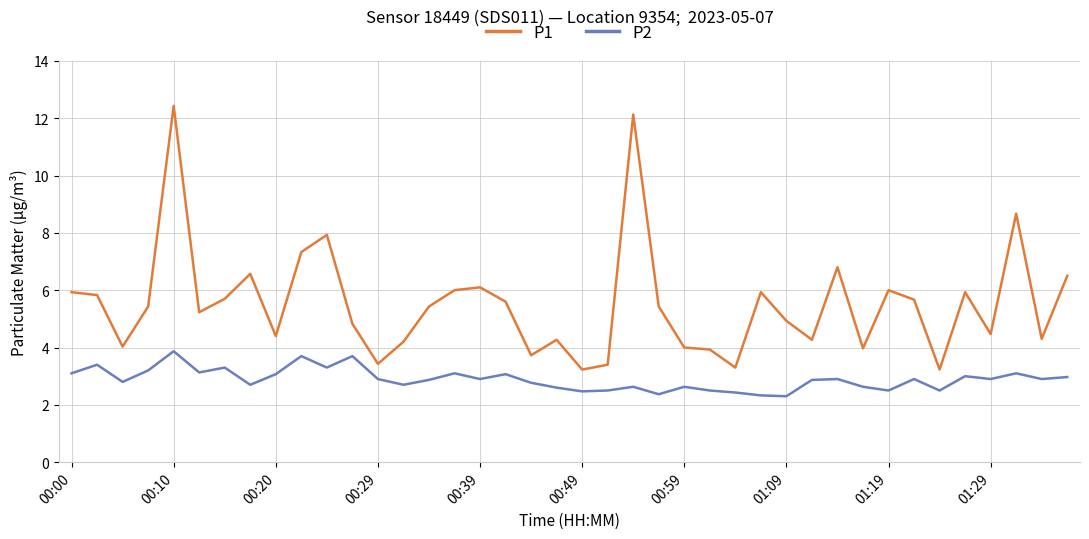

What is the minimum value for P1?

3.2